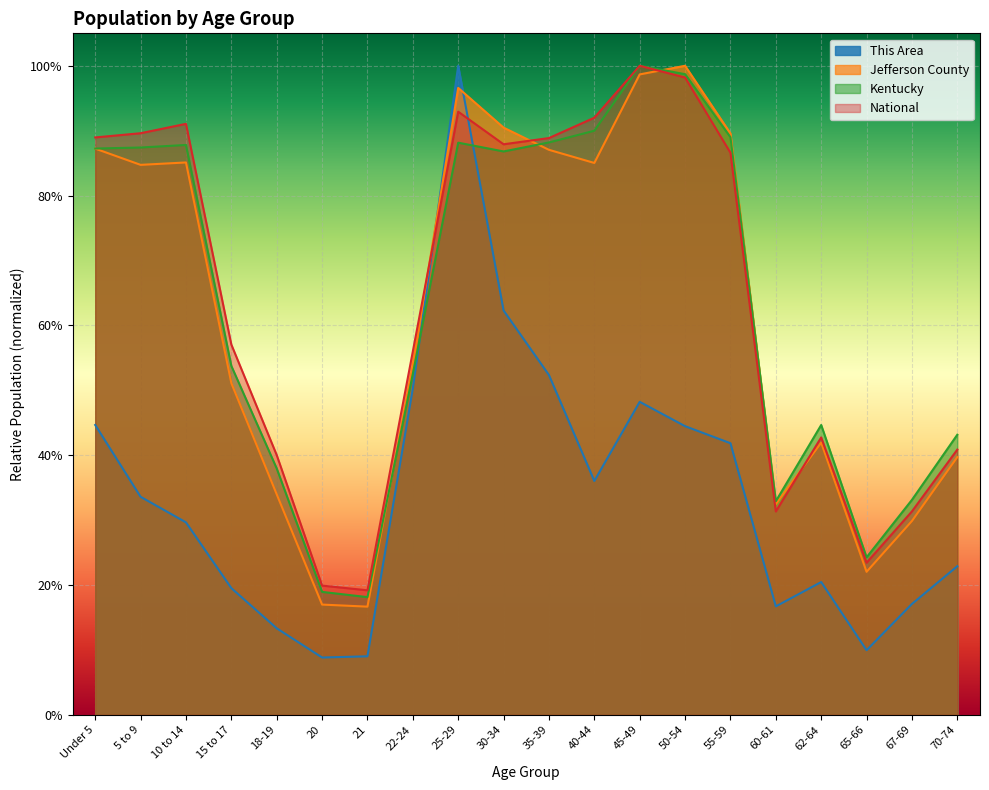

At which category is the sum across all series the highest?

25-29